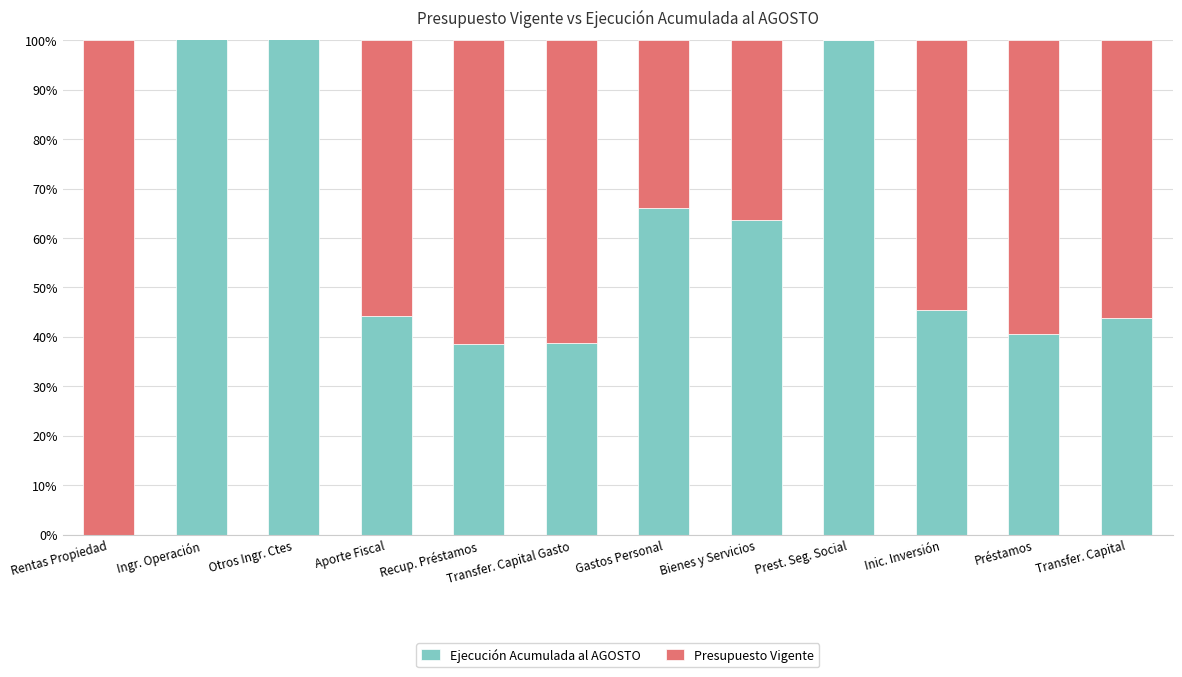

How many distinct data groups are displayed?

2